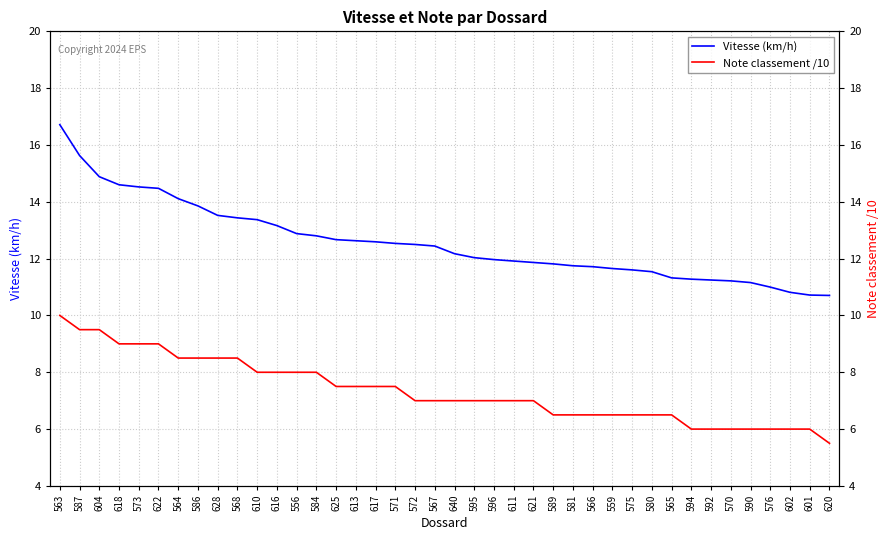

Which series changed the most between 586 and 617?

Vitesse (km/h)